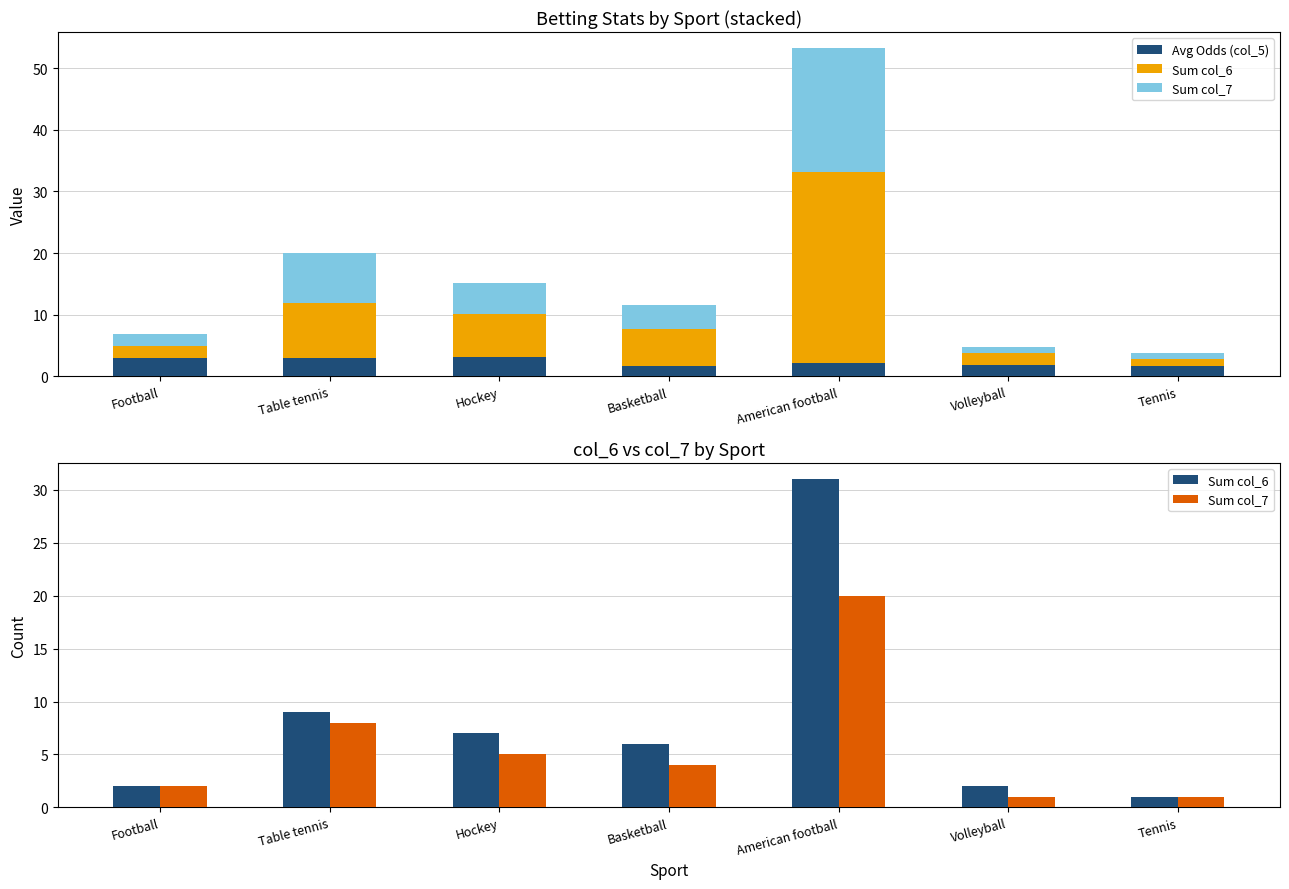

At how many categories does at least one series exceed 26?

1